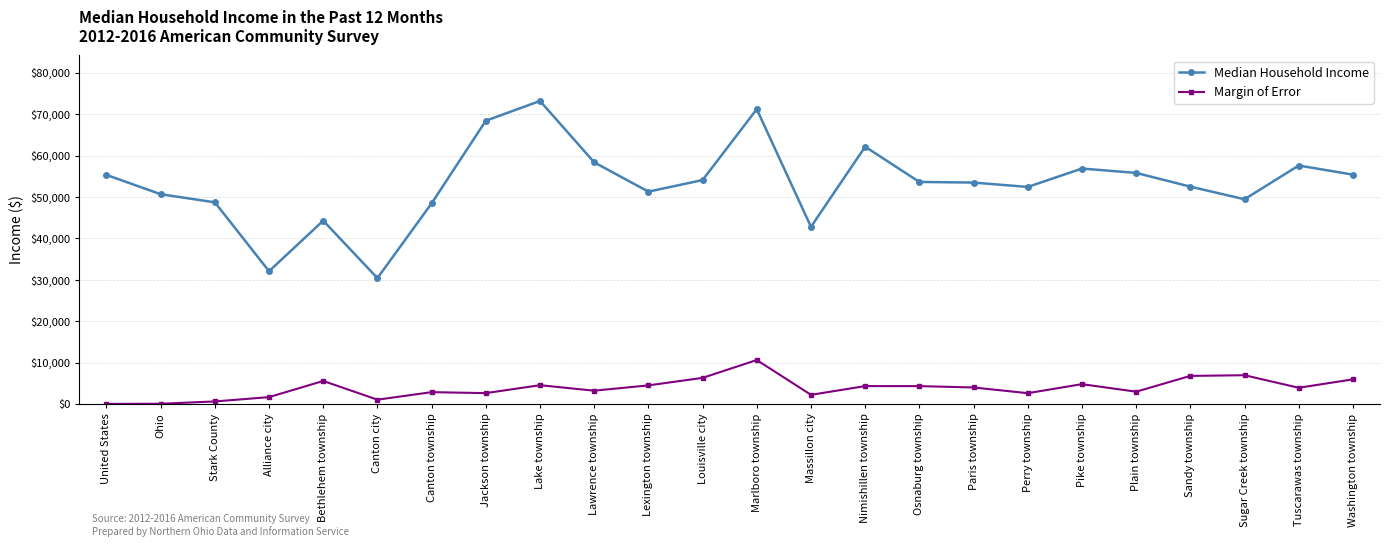

List the series in order of their overall mean, highest first.

Median Household Income, Margin of Error